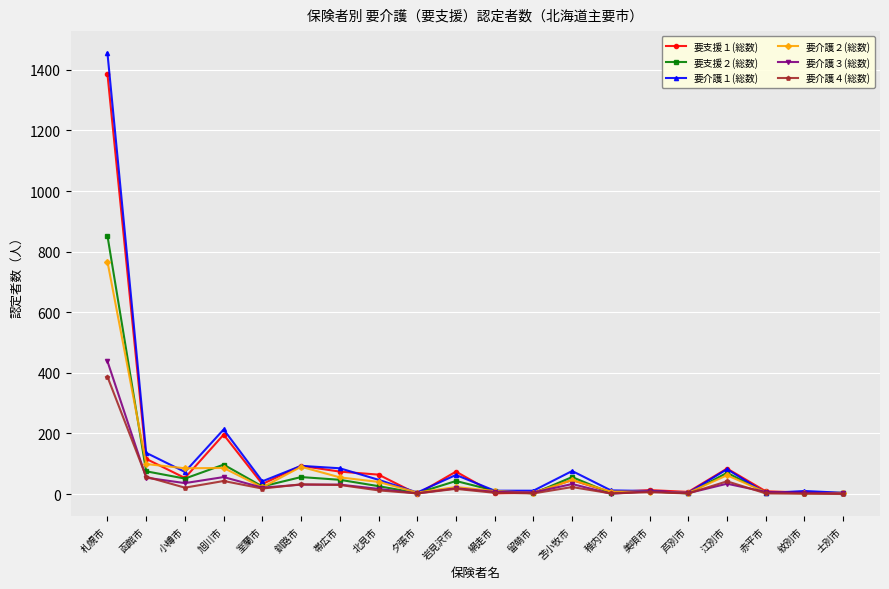

At which category is the sum across all series the highest?

札幌市